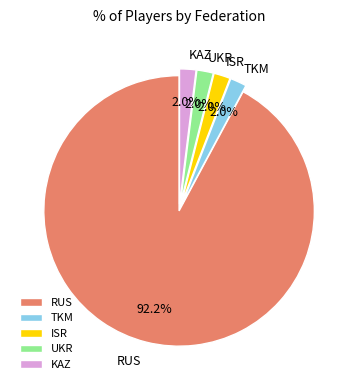

Is RUS the majority of the pie?

Yes